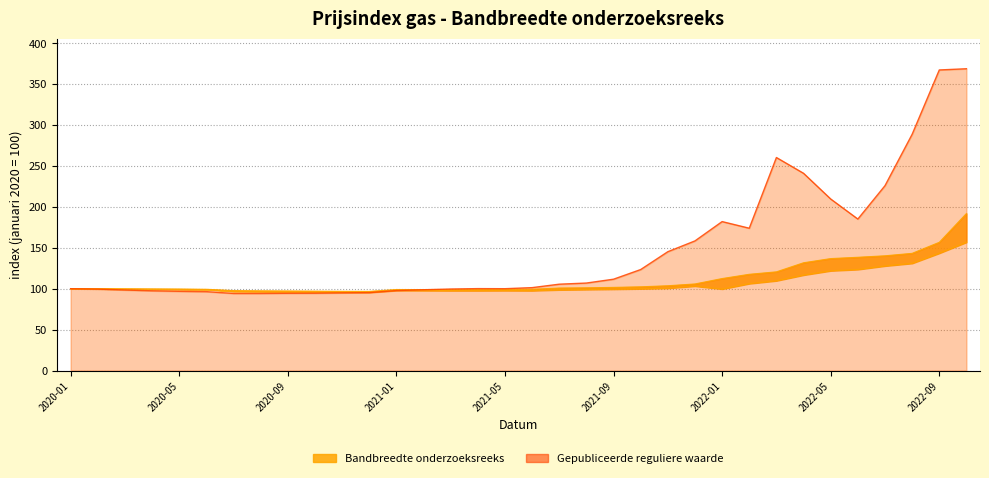

Reading left to right, transcribe all the data shown in this chart.

Ondergrens bandbreedte: 100.0	99.8	99.6	99.4	99.2	98.9	96.5	96.3	96.1	95.9	95.7	95.6	97.9	97.7	97.6	97.6	97.7	97.6	98.6	99.0	99.4	99.9	100.6	103.2	99.6	106.2	109.7	116.7	121.9	123.5	127.8	131.0	143.4	156.8
Bovengrens bandbreedte: 100.0	99.9	99.7	99.6	99.5	99.3	97.7	97.4	97.2	97.0	96.8	96.7	99.0	98.9	98.7	98.9	99.1	99.3	100.8	101.1	101.6	102.3	103.6	105.8	112.4	117.6	120.6	131.7	136.8	138.4	140.2	143.2	156.7	191.9
Gepubliceerde reguliere waarde: 100.0	99.5	98.4	97.4	96.8	96.4	94.2	94.2	94.4	94.5	94.9	95.2	97.7	98.7	99.6	100.1	100.0	101.3	105.5	106.9	111.6	123.4	145.2	158.4	182.0	173.9	260.3	241.0	209.6	185.1	225.9	288.7	367.3	368.8